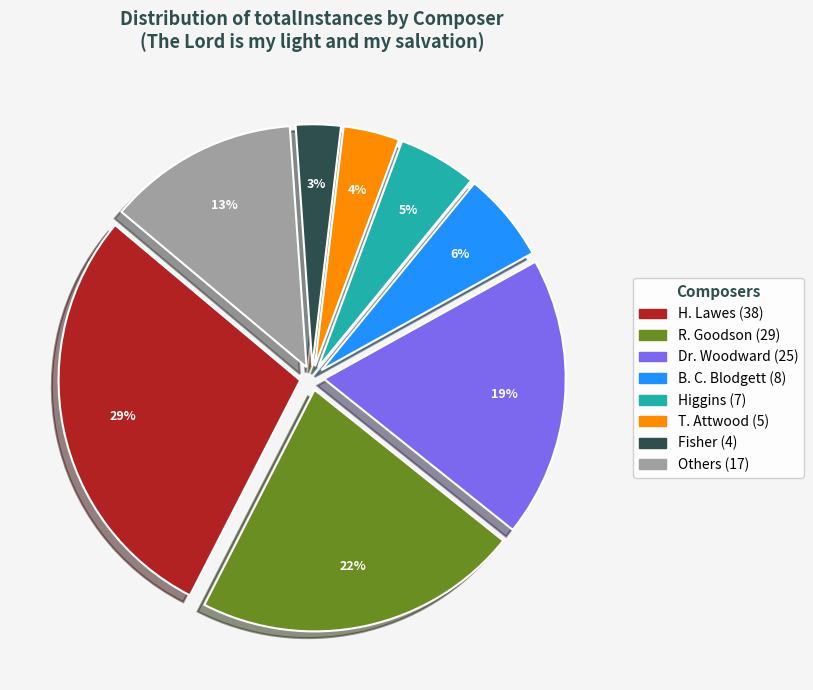

To the nearest percent, what is the difference between the largest and smallest slice percentages?

26%